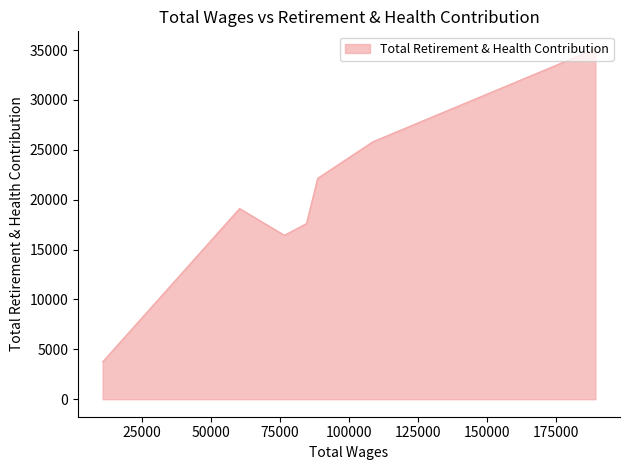

What is the difference between the values at 60444.0 and 76678.0?

2681